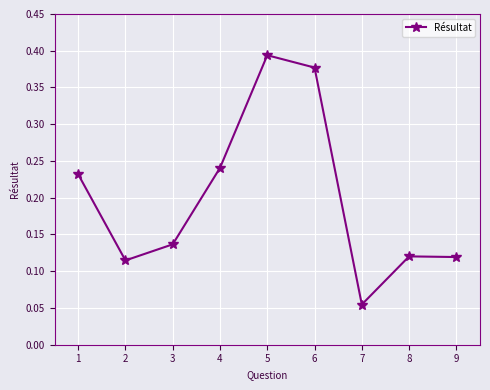

What is the sum of all values?

1.8